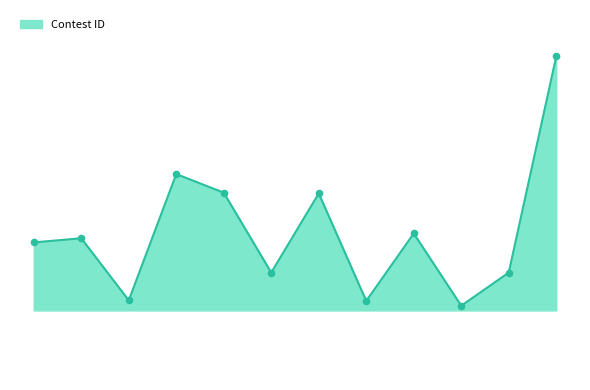

Does the chart have visible grid lines?

No